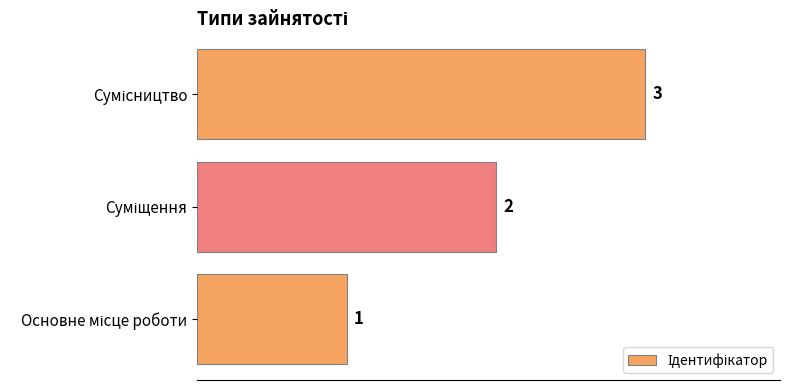

What is the greatest value displayed?

3